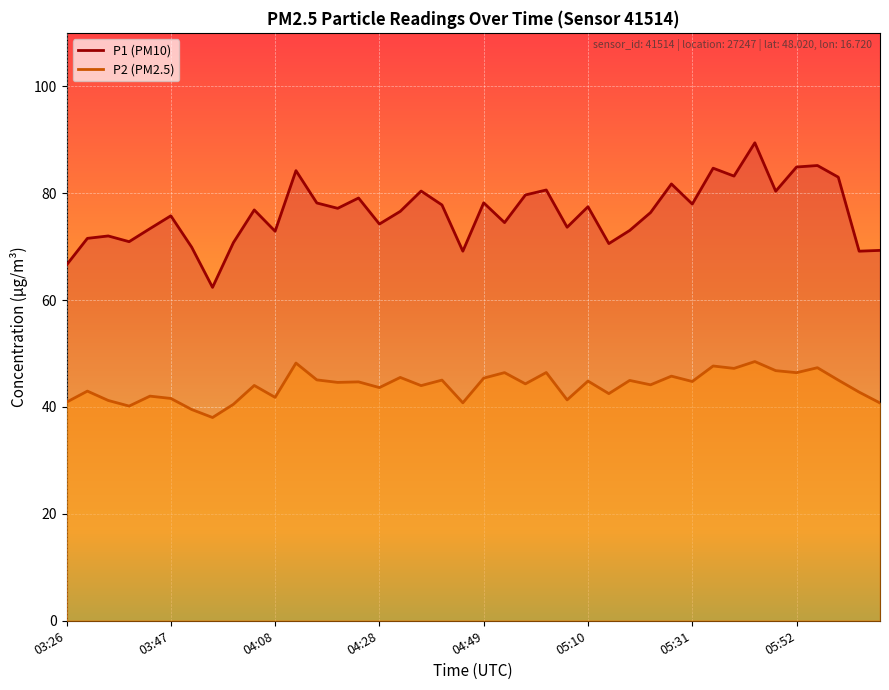

What is the average value of the P1 series?

76.3